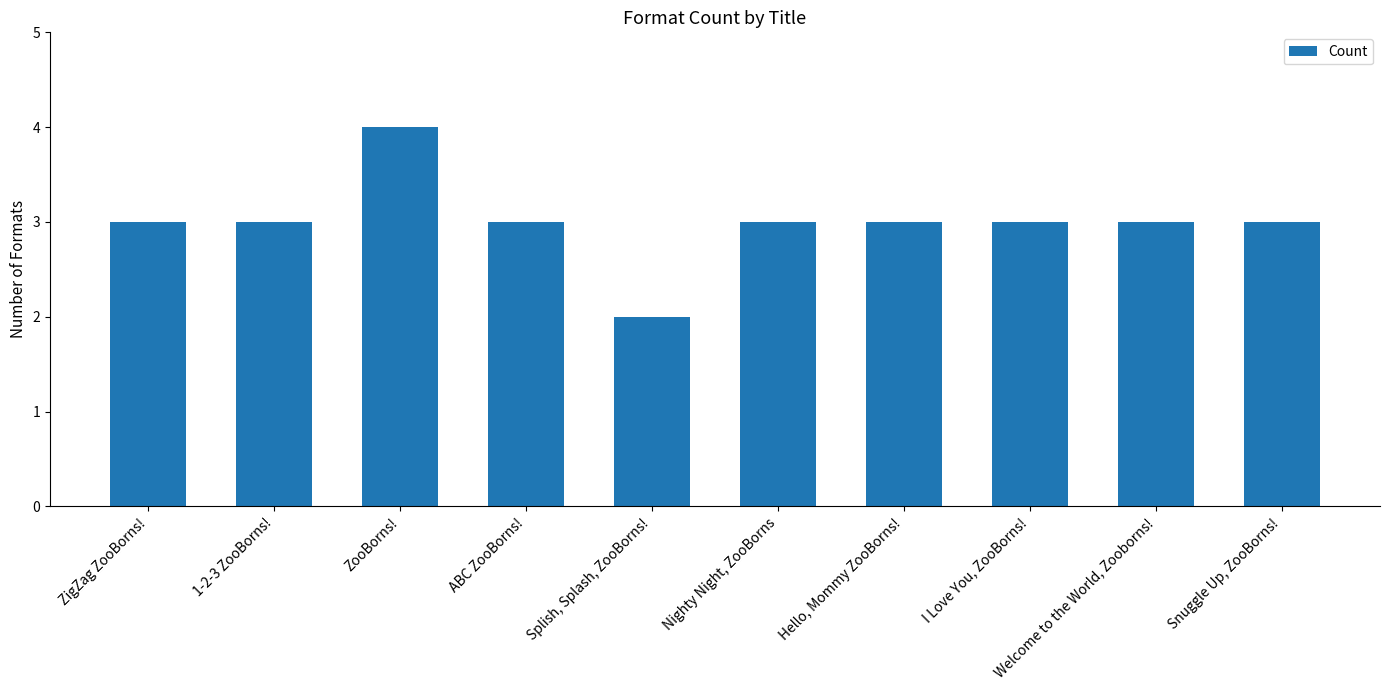

What is the greatest value displayed?

4